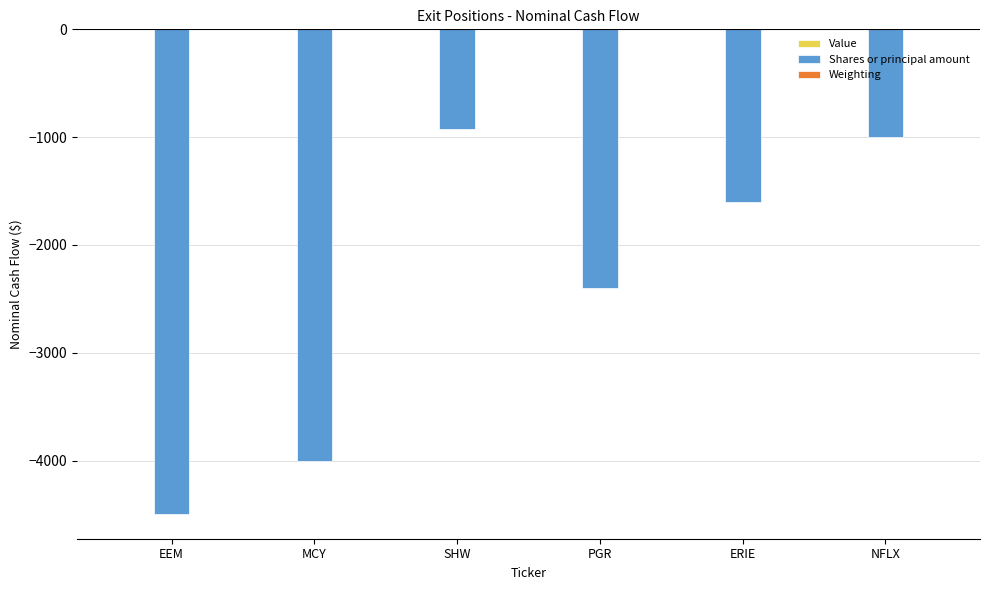

Which series changed the most between EEM and MCY?

Shares or principal amount